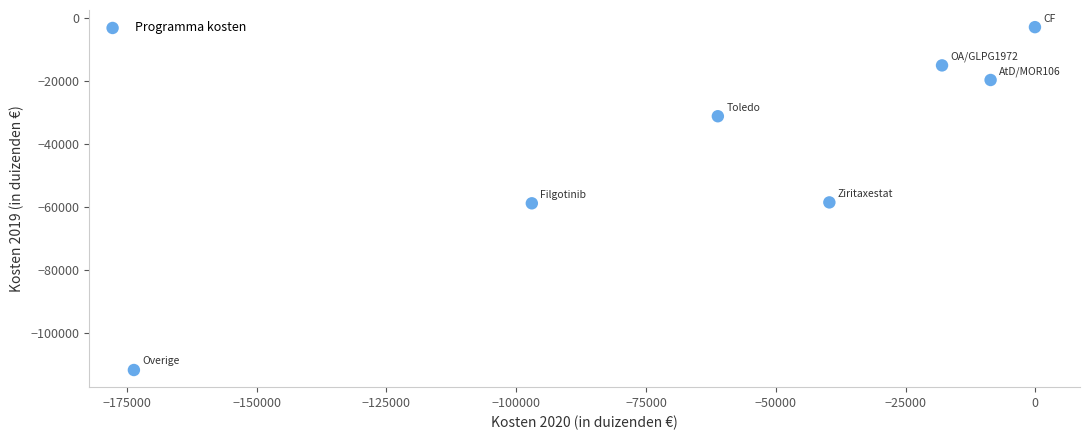

What is the range of Y values (max minus min)?

108630